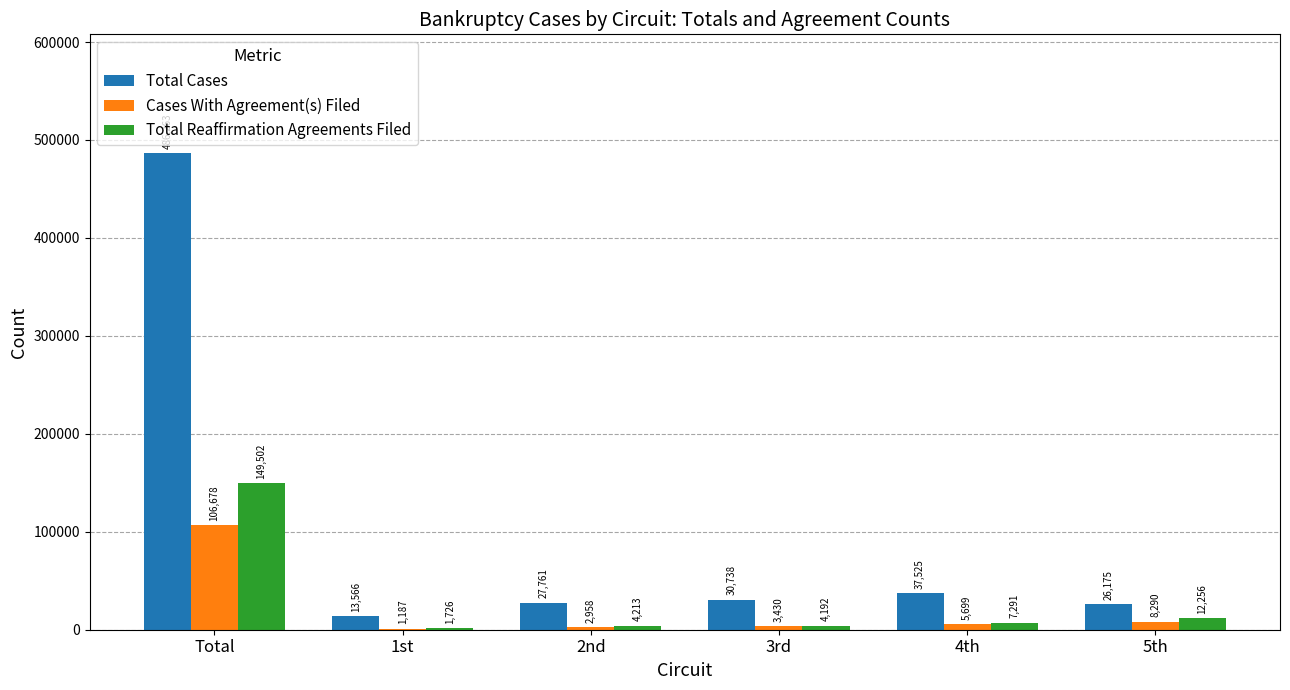

What is the sum of the Cases With Agreement(s) Filed values at 2nd and 1st?

4145